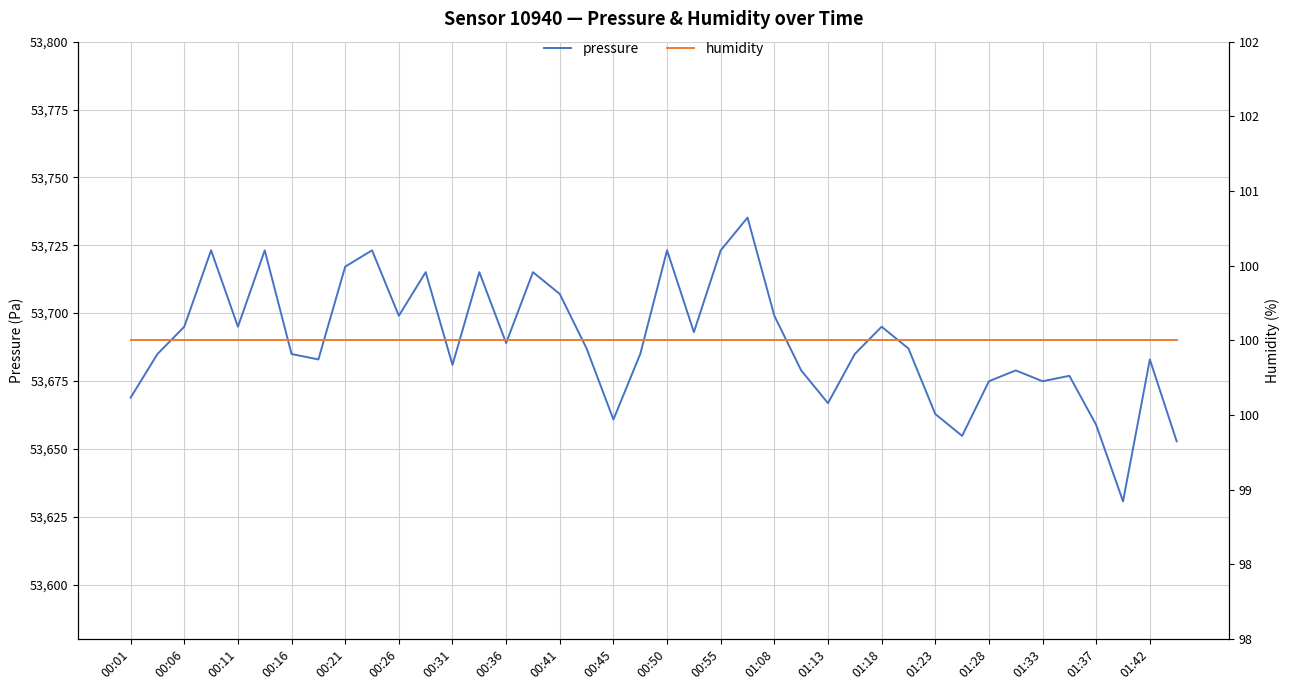

What is the smallest value displayed?

100.0